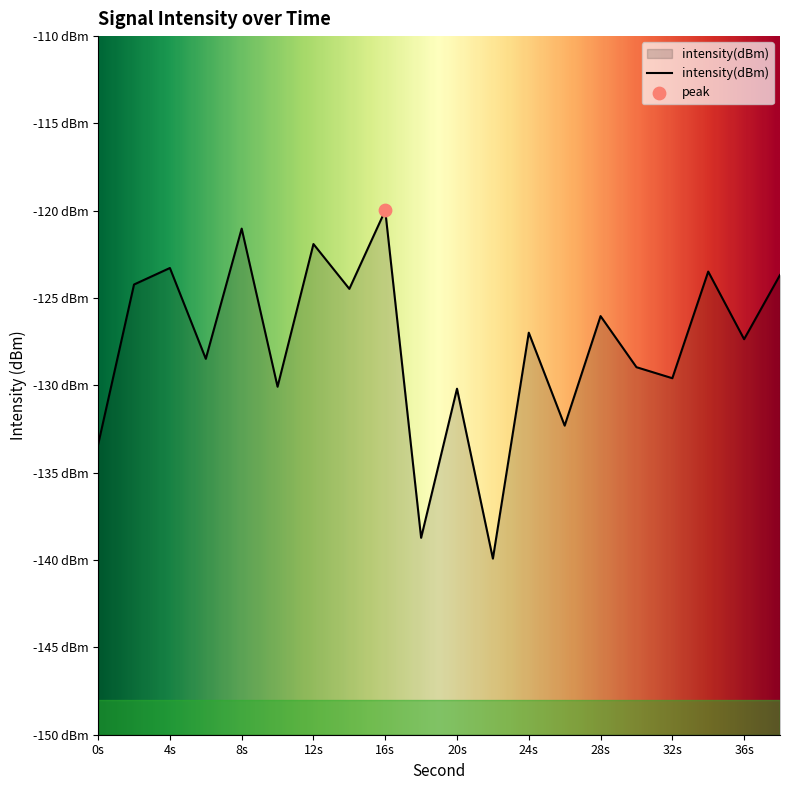

Which has a higher value, 0s or 4s?

4s